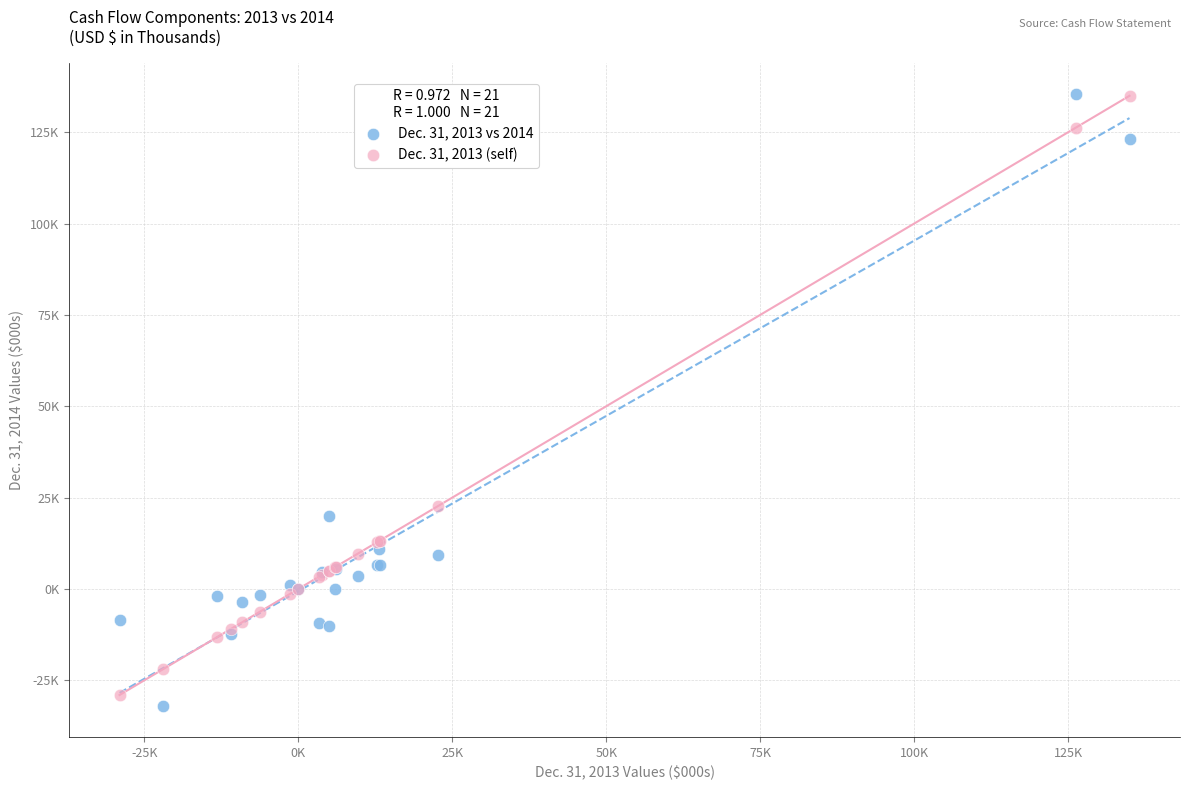

What are all the series names shown in the legend?

Dec. 31, 2013 vs 2014, Dec. 31, 2013 (self)